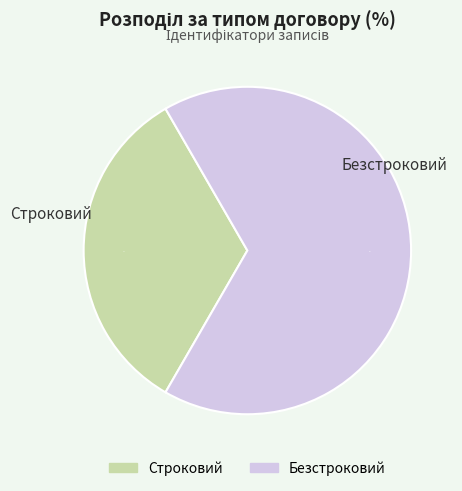

Is it true that Безстроковий is 77% of the pie?

False